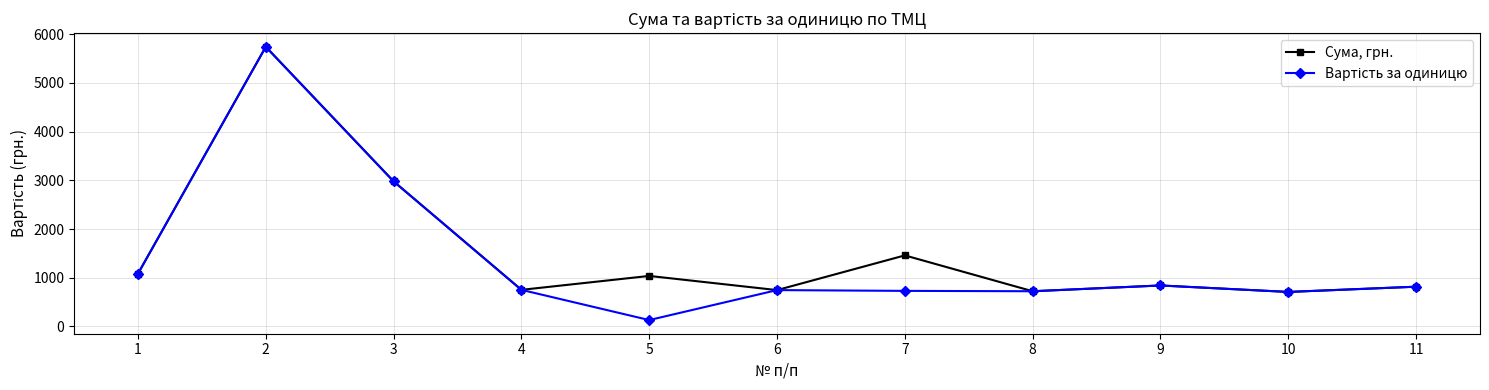

What is the smallest value displayed?

129.5